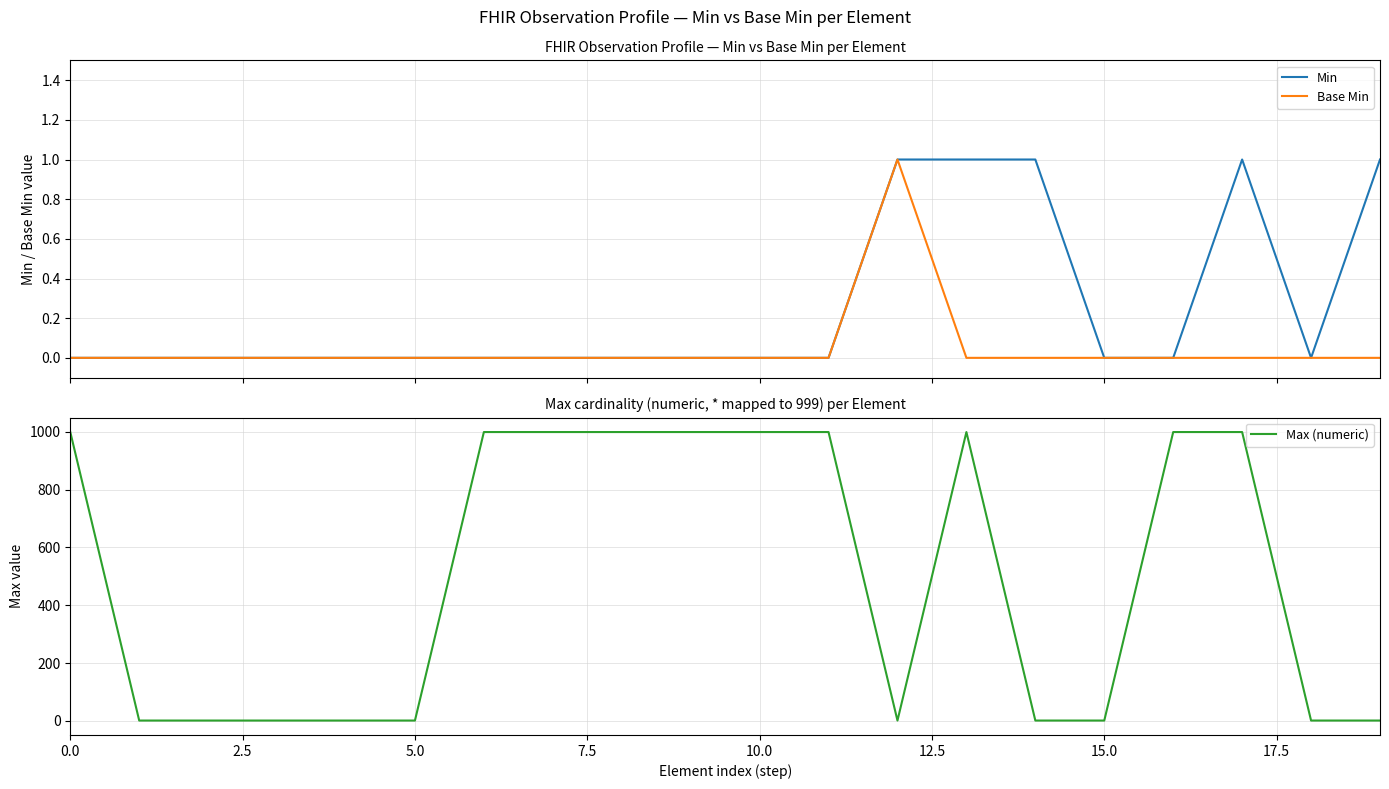

At how many categories does at least one series exceed 438?

10